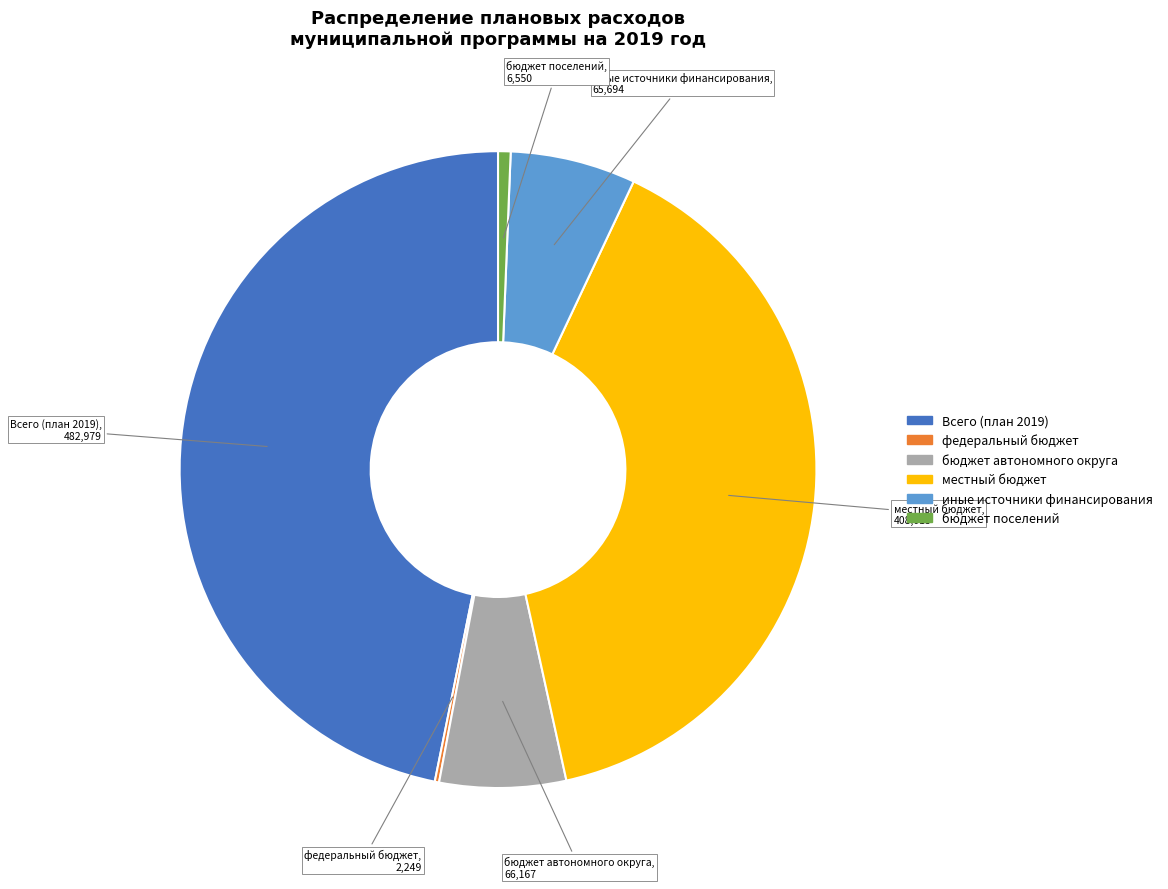

Combined, do бюджет автономного округа and иные источники финансирования account for over 50%?

No